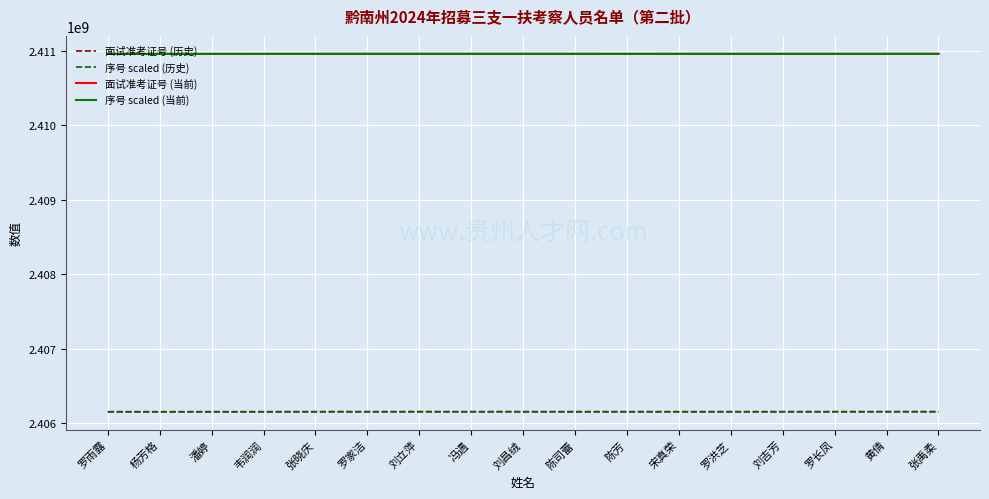

True or false: 序号 scaled (历史) and 序号 scaled (当前) intersect in this chart.

False